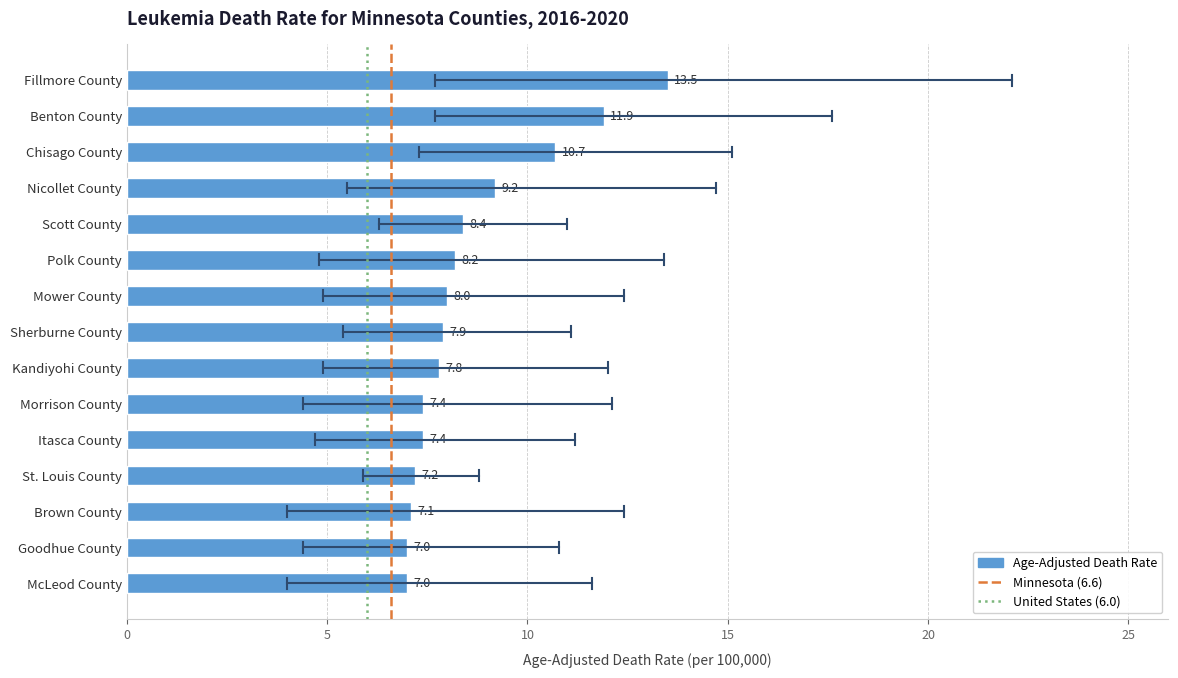

How many data points are above 7?

13